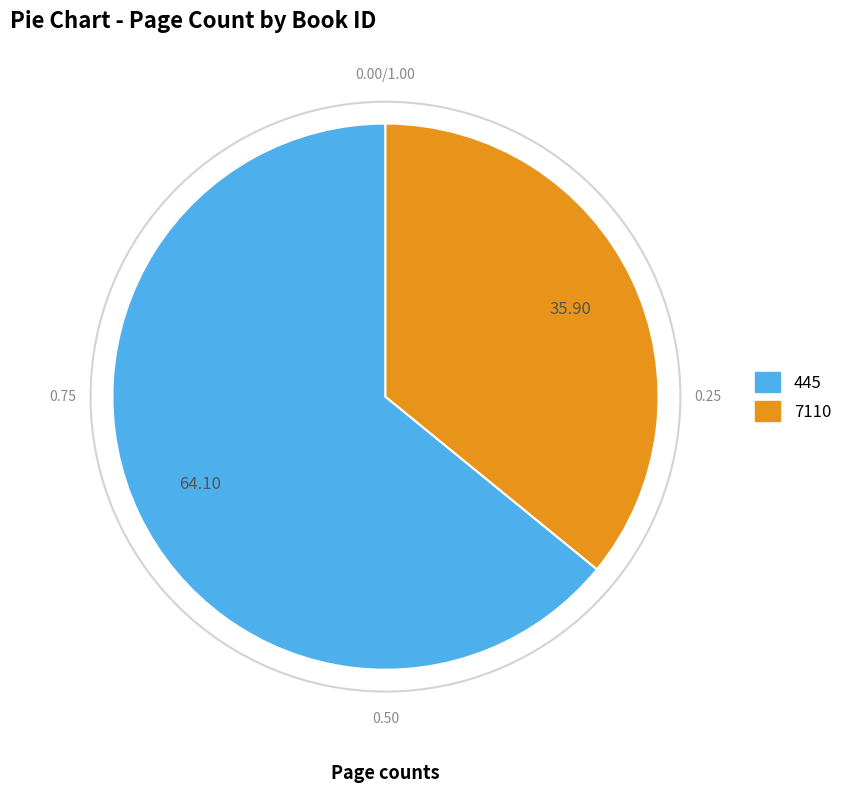

True or false: 7110 accounts for 44% of the total.

False